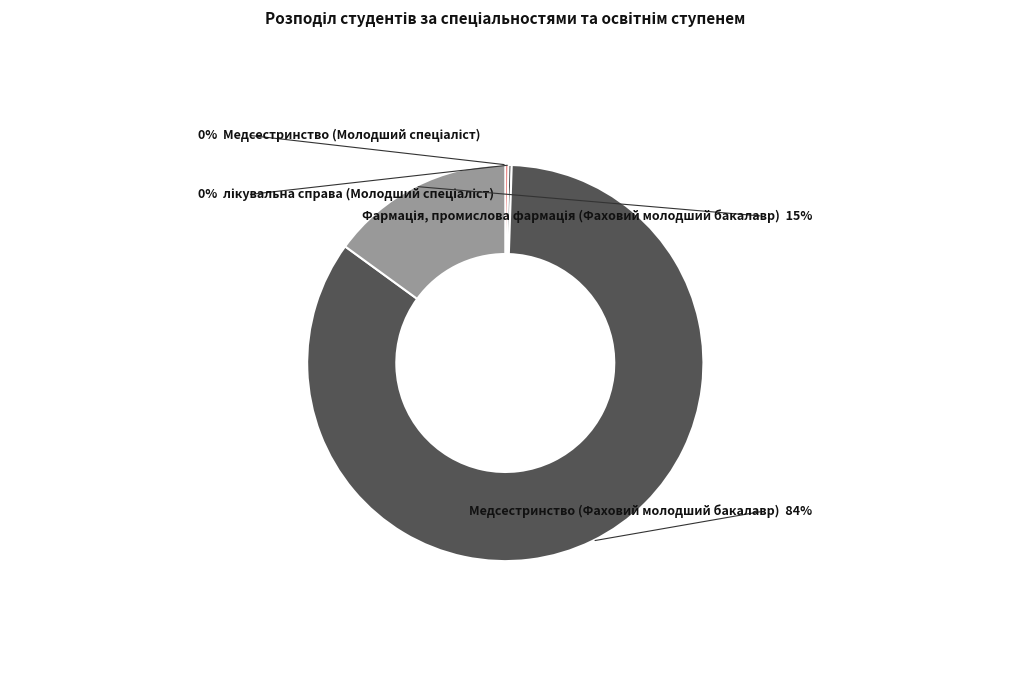

Is there a majority slice in this chart?

Yes